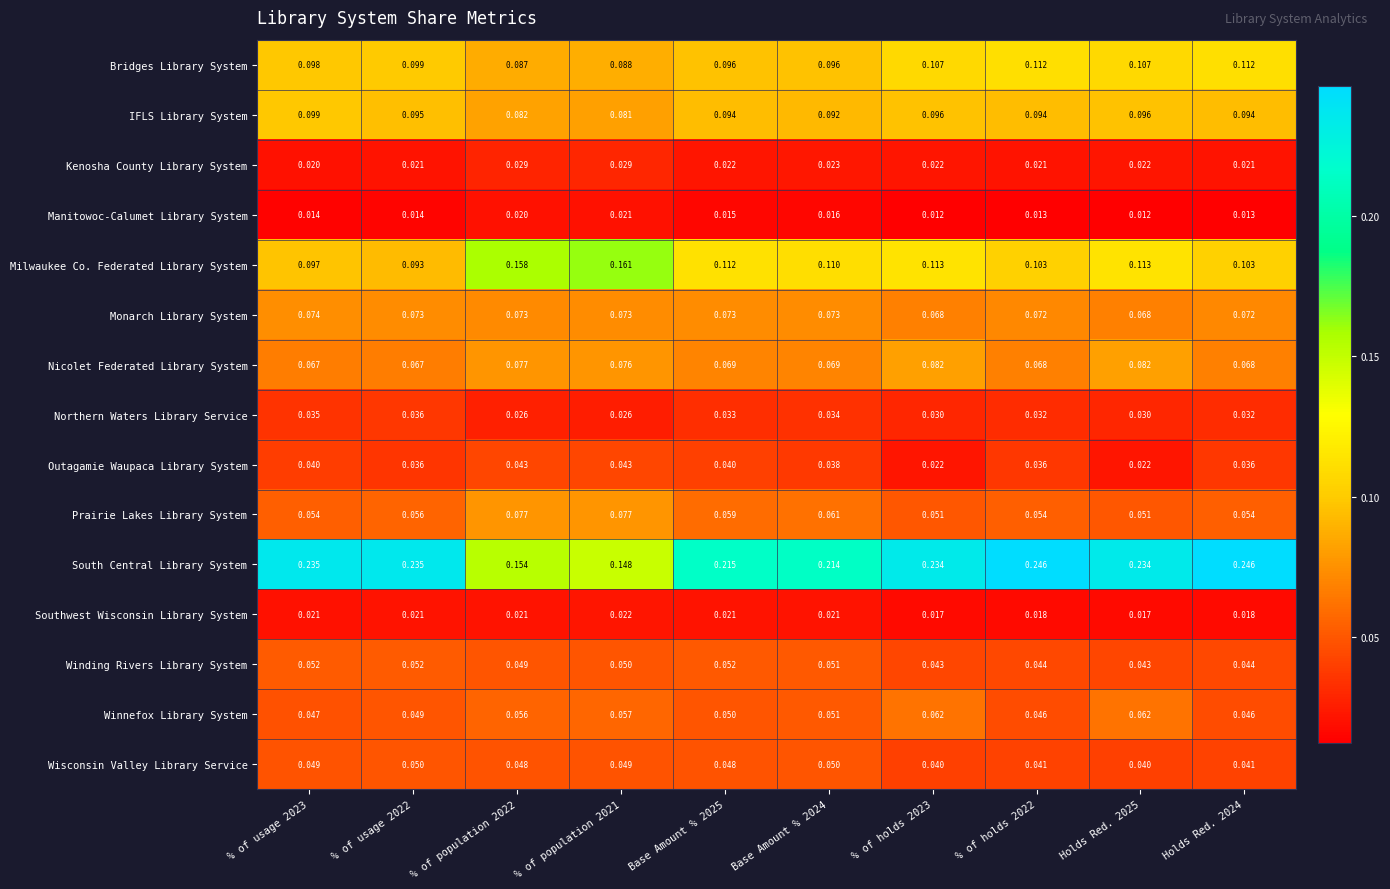

List the series in order of their peak value, lowest first.

Manitowoc-Calumet Library System, Southwest Wisconsin Library System, Kenosha County Library System, Northern Waters Library Service, Outagamie Waupaca Library System, Wisconsin Valley Library Service, Winding Rivers Library System, Winnefox Library System, Monarch Library System, Prairie Lakes Library System, Nicolet Federated Library System, IFLS Library System, Bridges Library System, Milwaukee Co. Federated Library System, South Central Library System